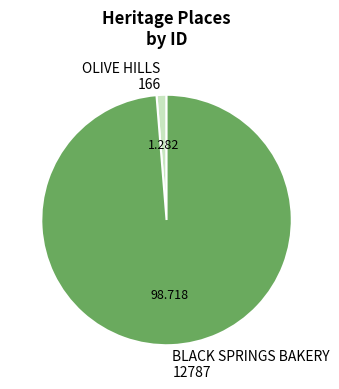

What is the largest slice in the pie chart?

BLACK SPRINGS BAKERY